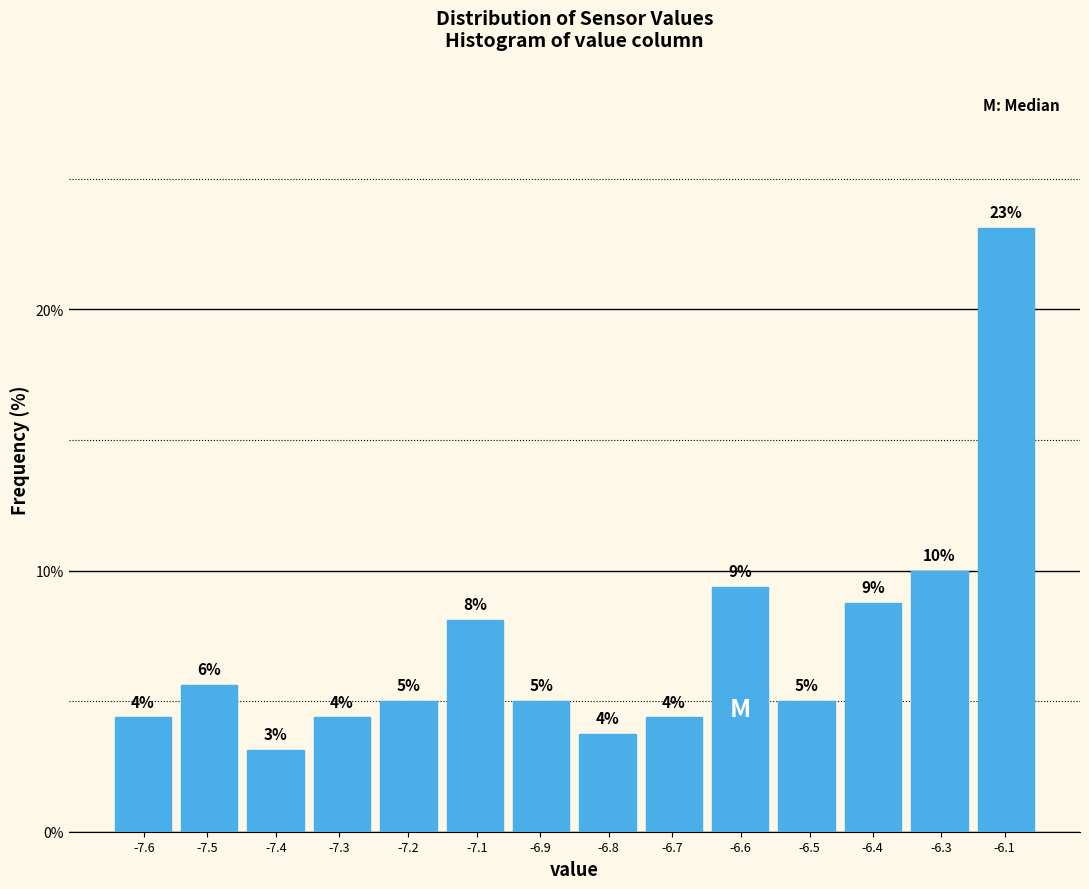

How many bars are there in total?

14